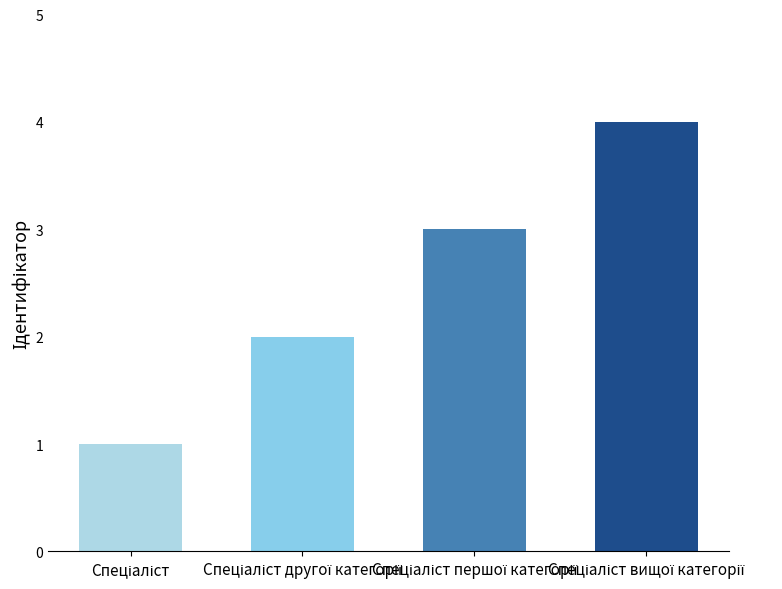

What is the difference between the second highest and second lowest values?

1